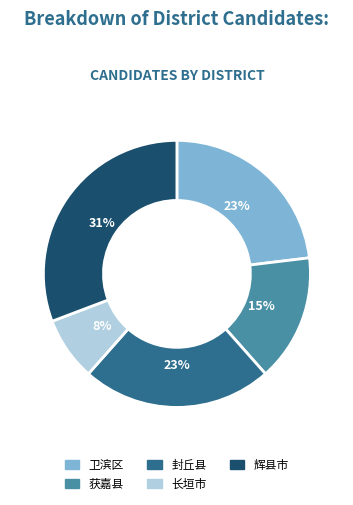

To the nearest percent, what is the average slice percentage?

20%